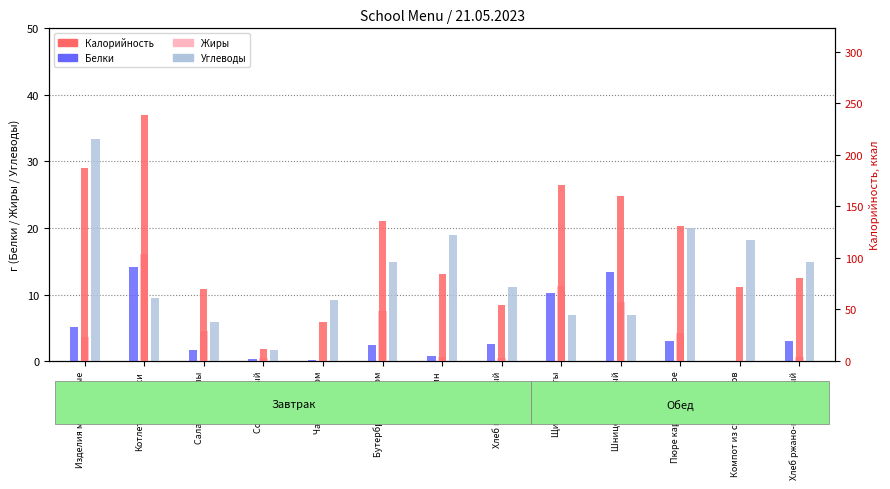

Which category has the lowest value across all series?

Компот из сухофруктов